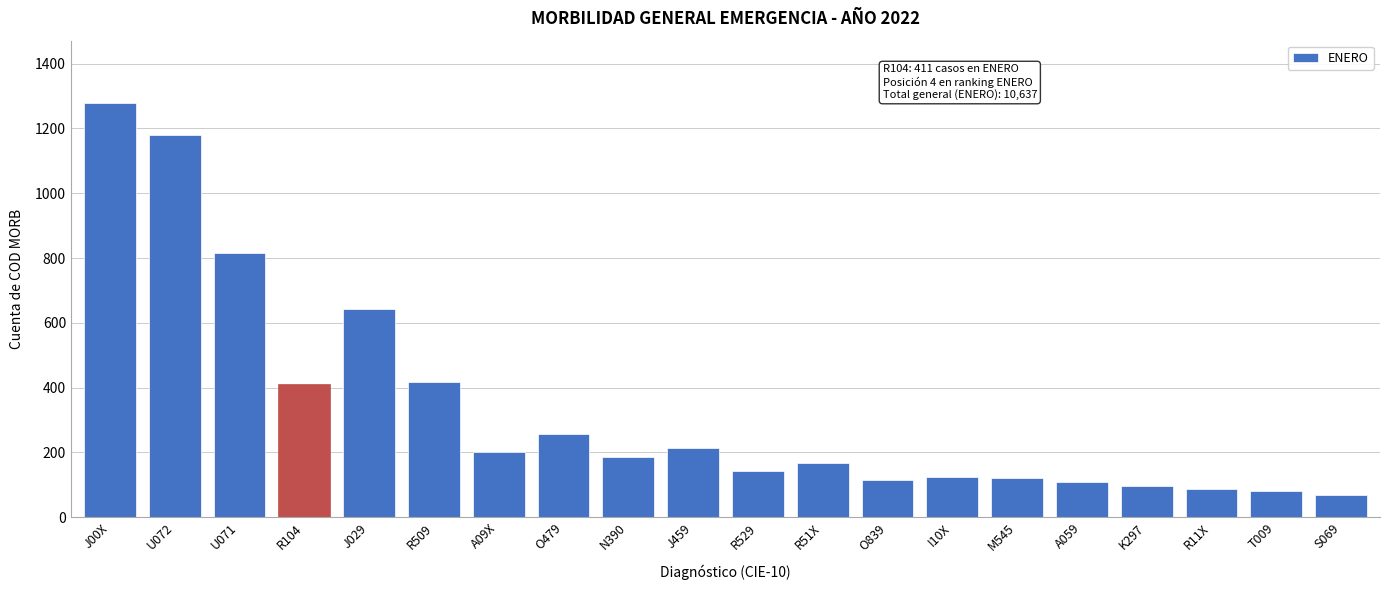

What is the label of the 5th bar from the right?

A059